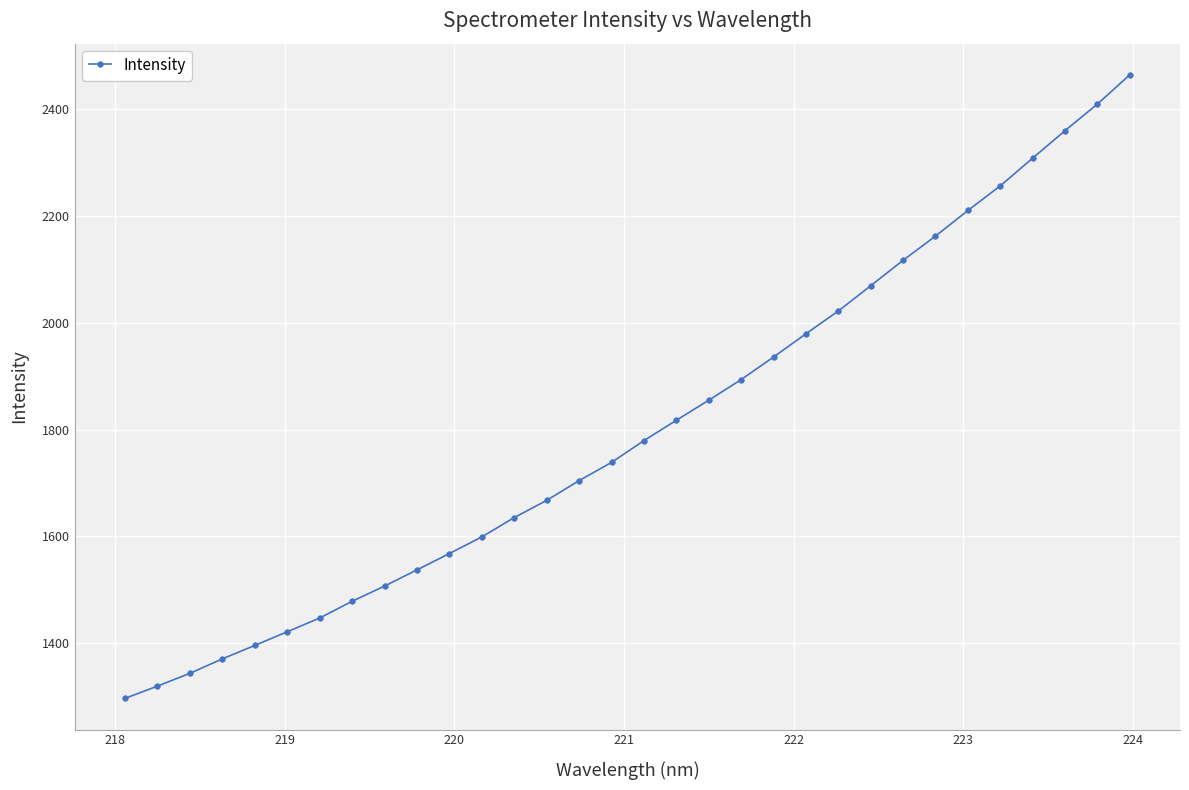

What is the average value?

1802.2